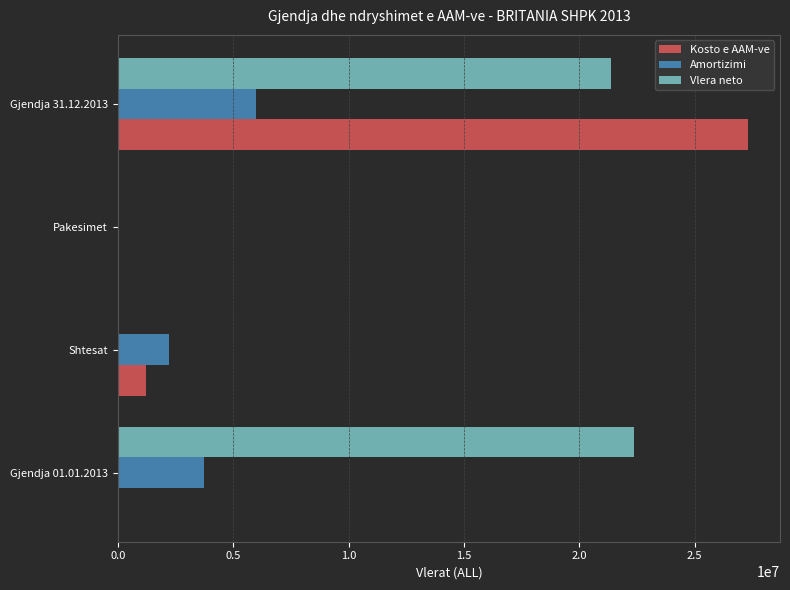

What is the sum of all Vlera neto values?

43716974.7